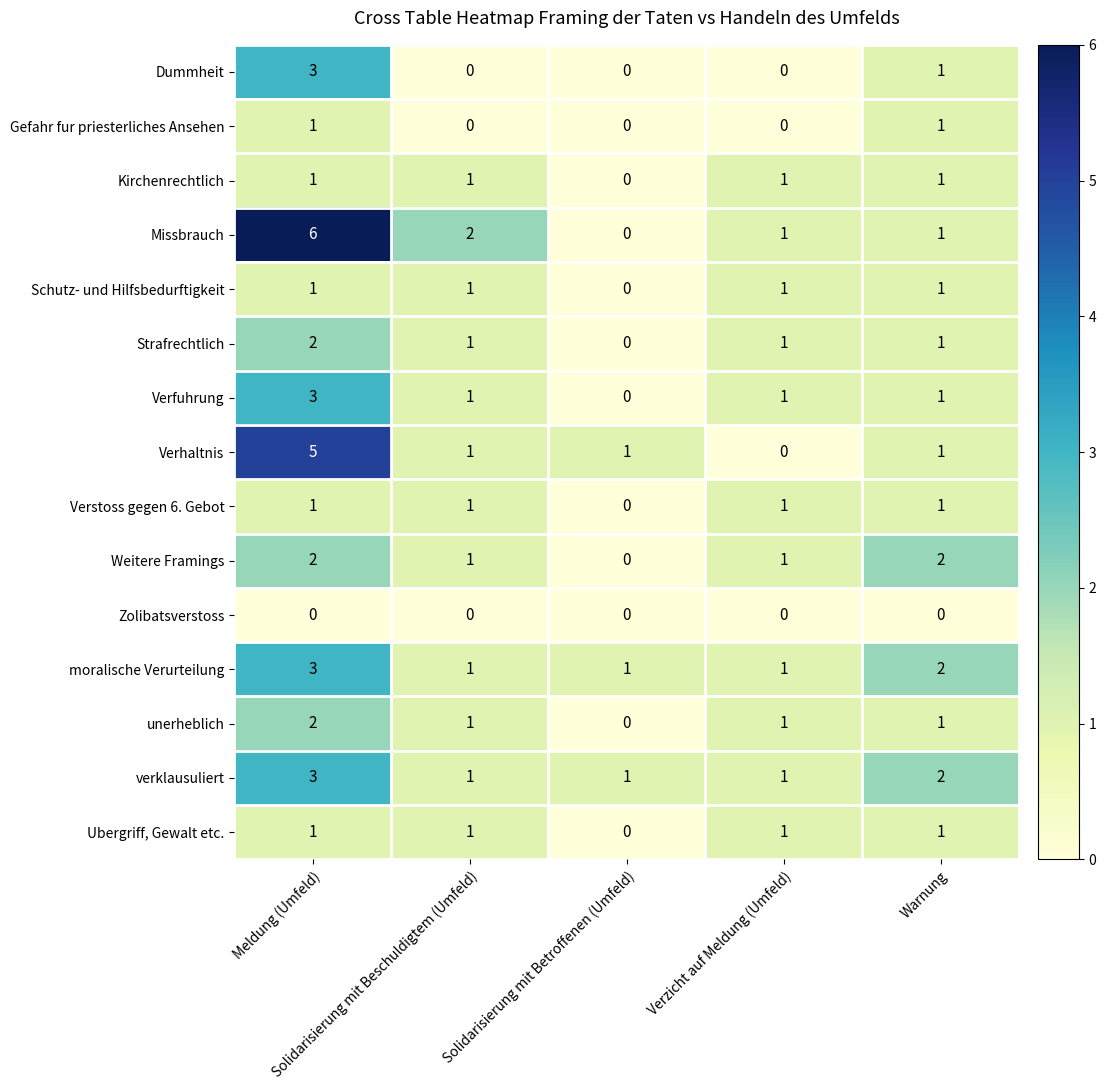

How many data points does each series have?

5